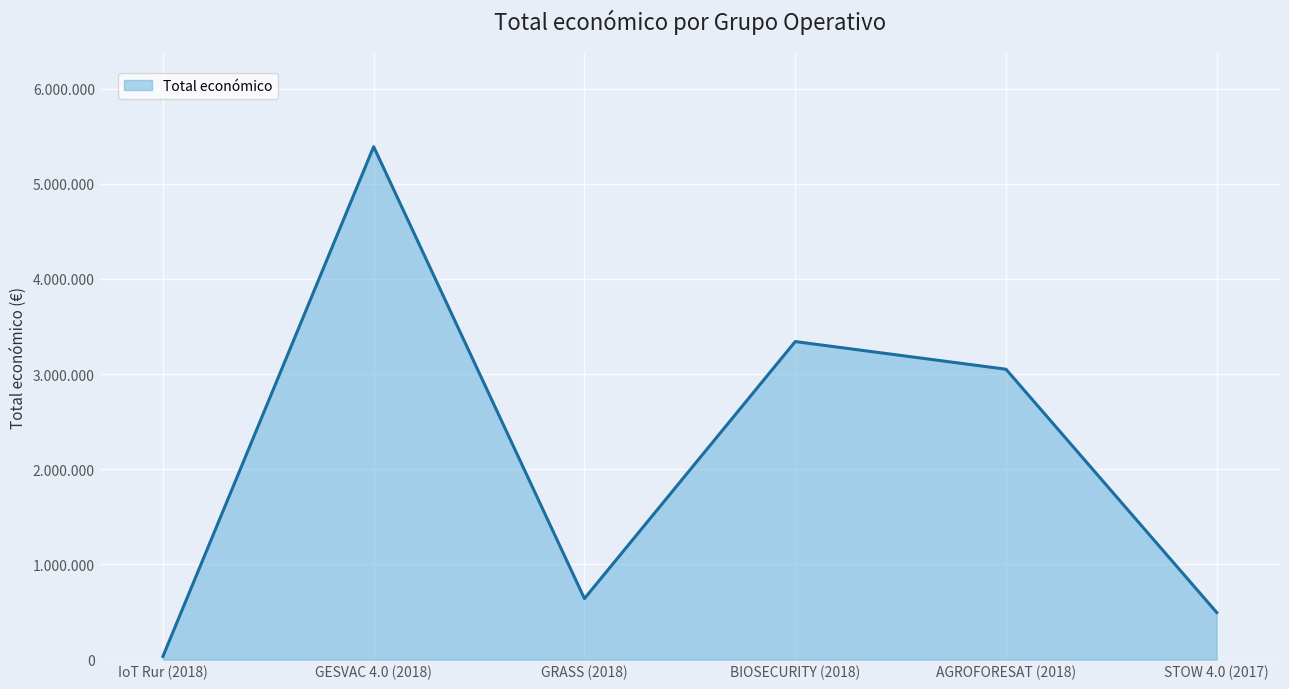

The value at BIOSECURITY (2018) is 3342252. True or false?

True